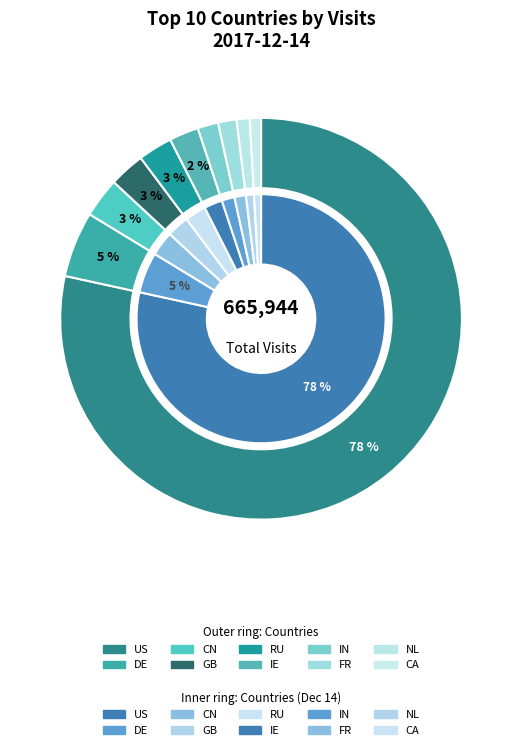

Do CN and DE together represent more than half of the pie?

No